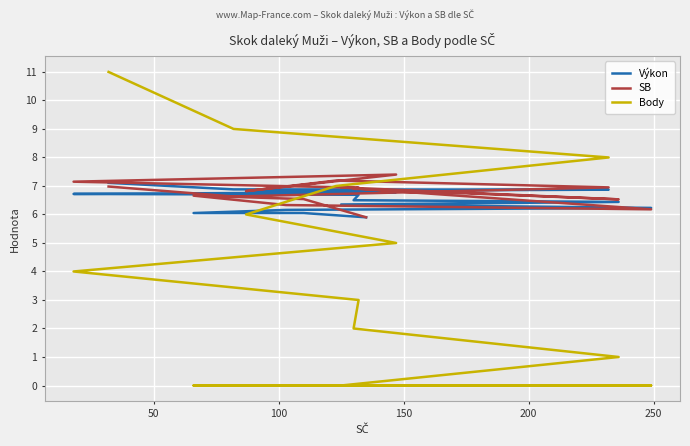

True or false: Výkon has more than 2 points higher than both neighbors.

False